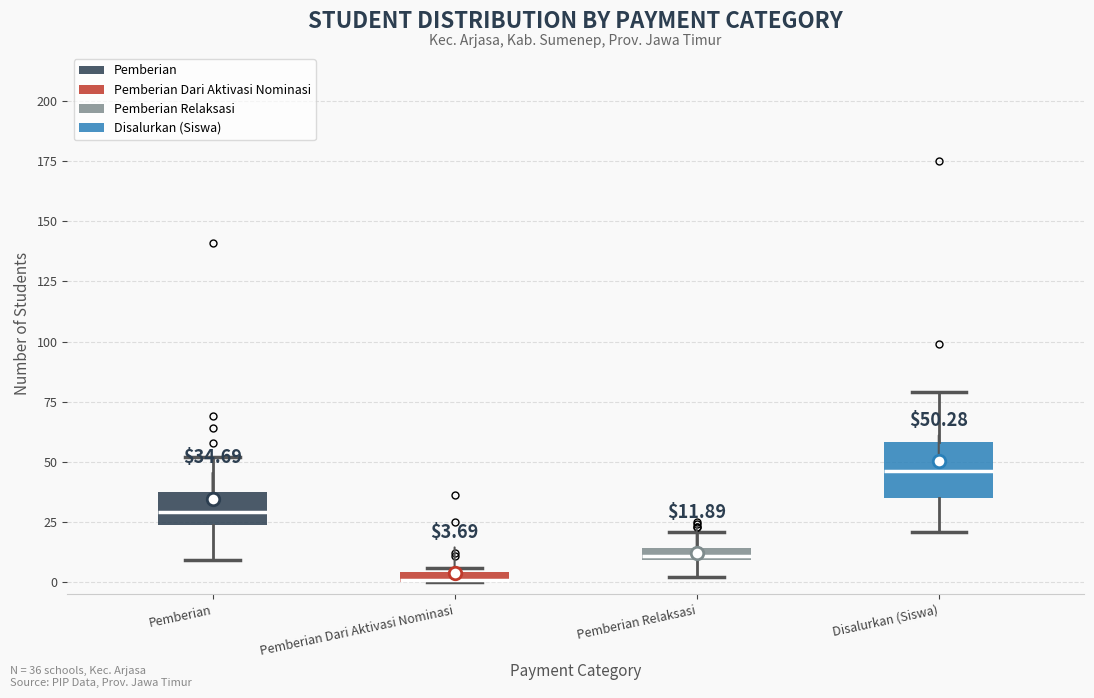

Which box has the lowest median line?

Pemberian Dari Aktivasi Nominasi